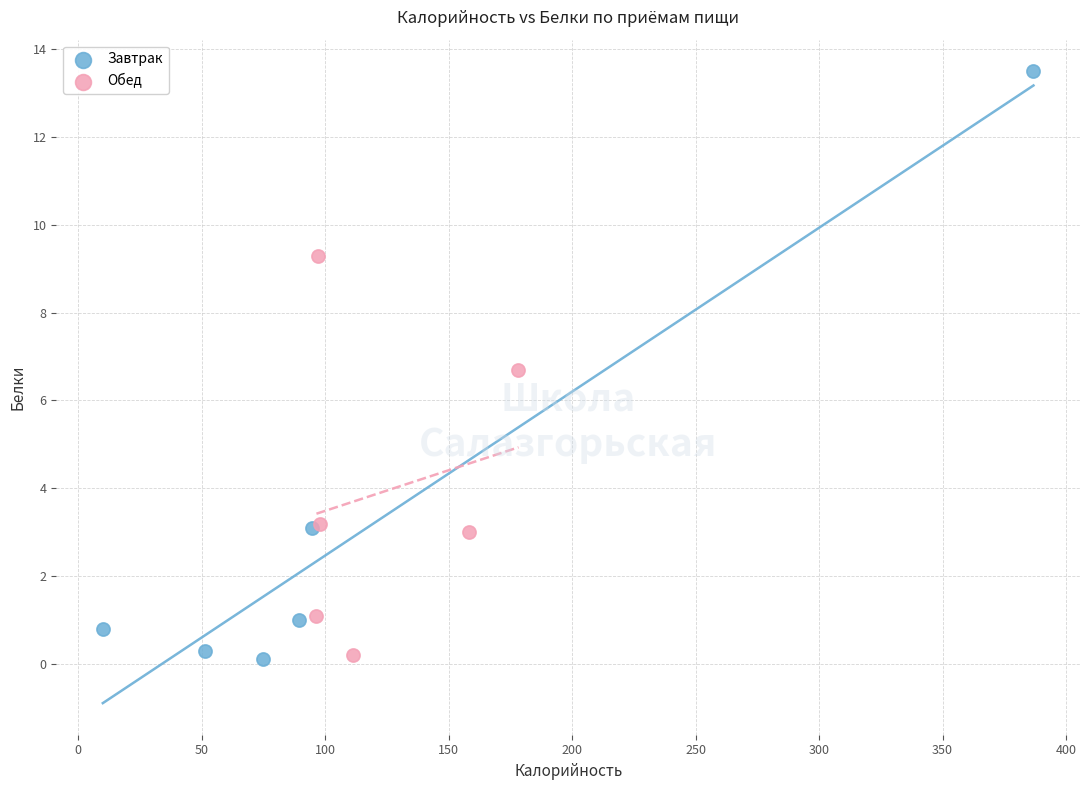

Which series contains the highest Y value?

Завтрак